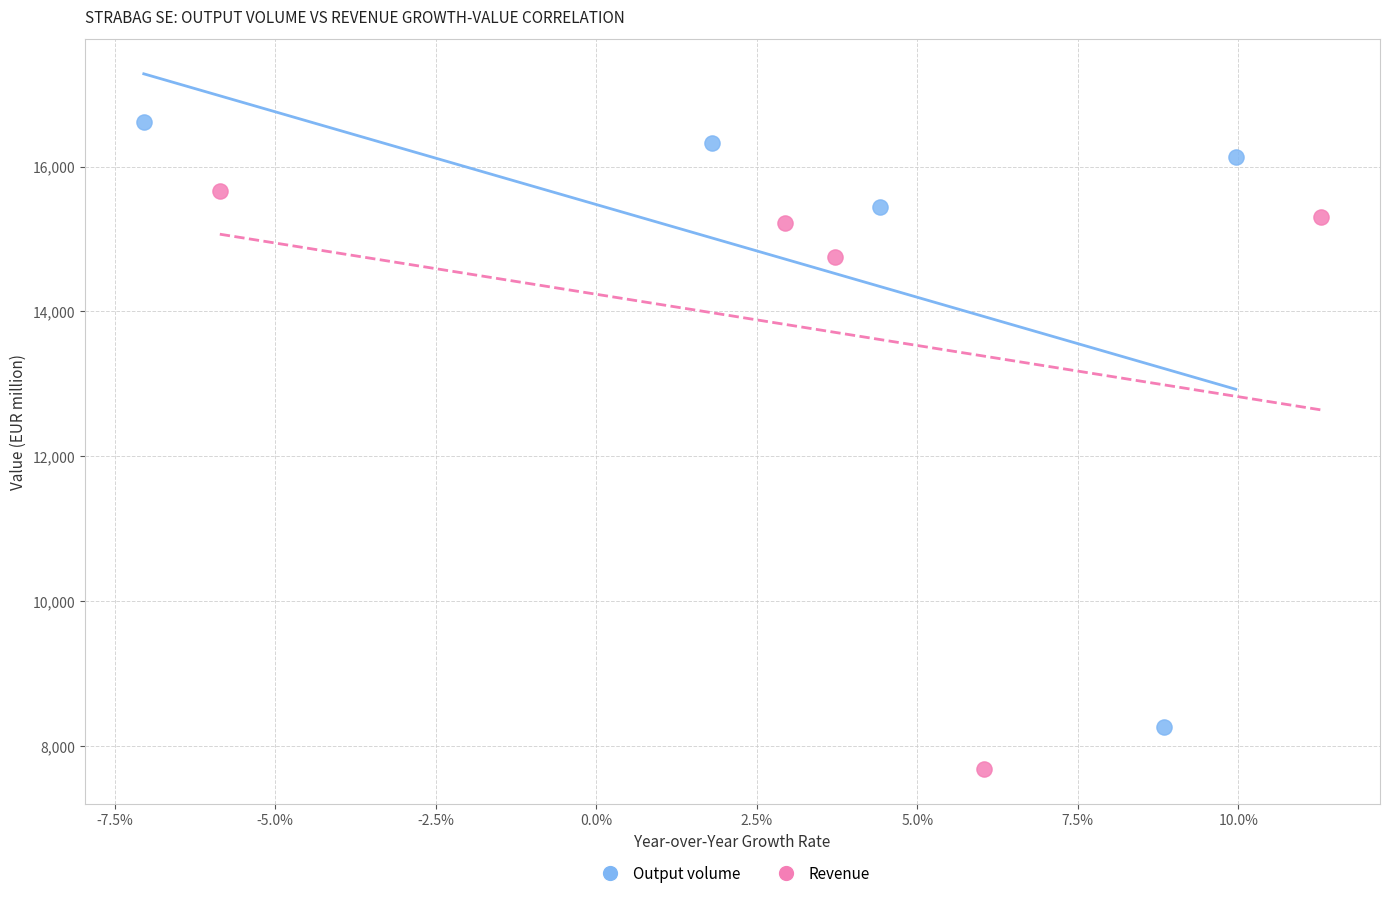

Which series reaches the minimum Y coordinate?

Revenue